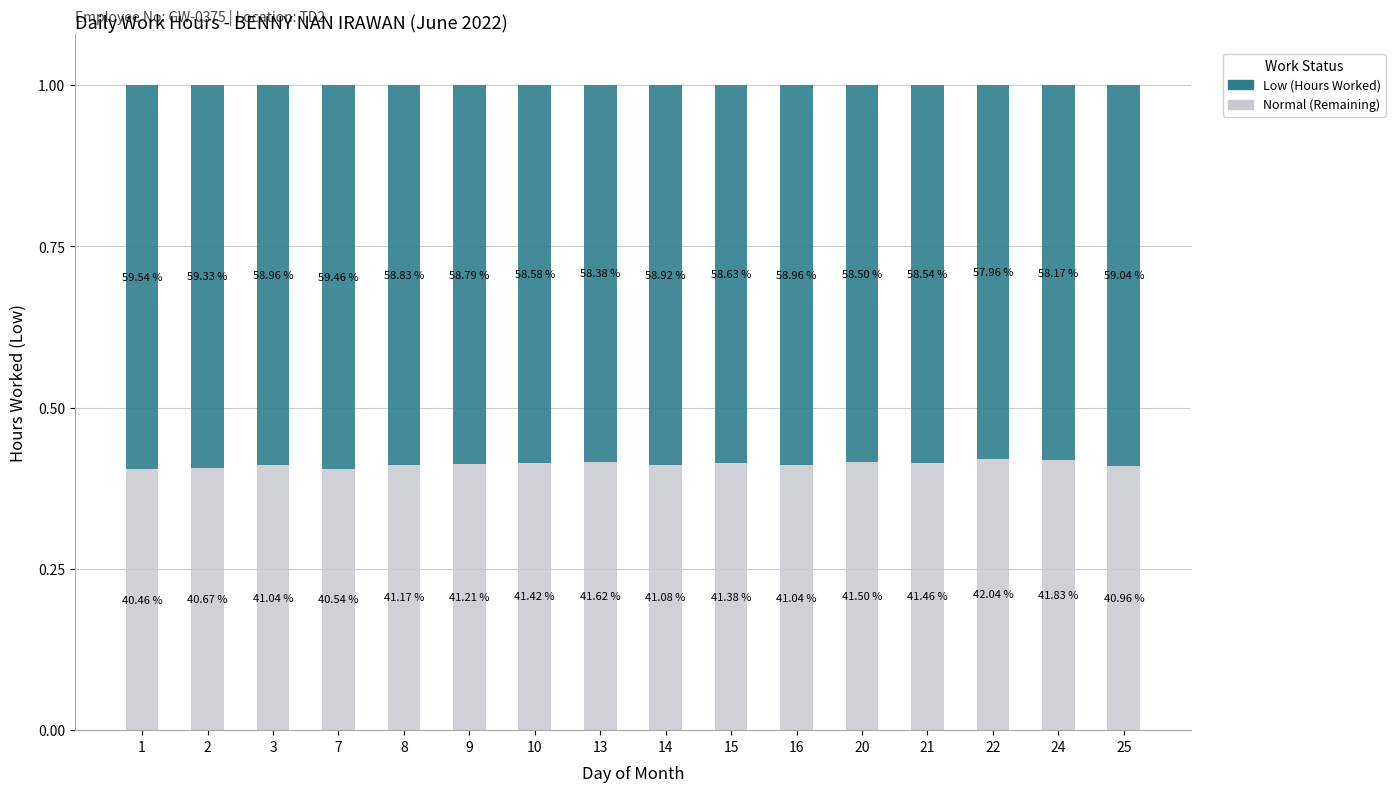

True or false: Normal has a value of 0.6 at 8.

False